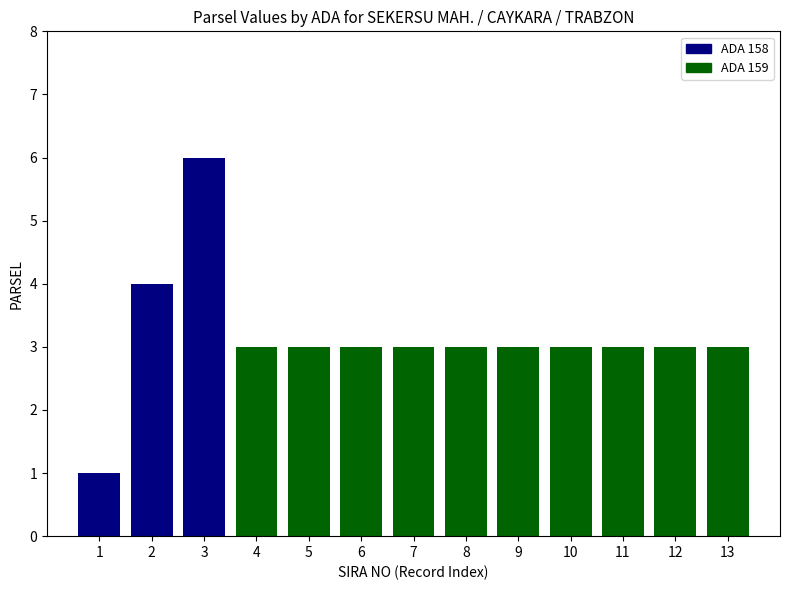

Reading left to right, extract all data points from this chart.

1	4	6	3	3	3	3	3	3	3	3	3	3